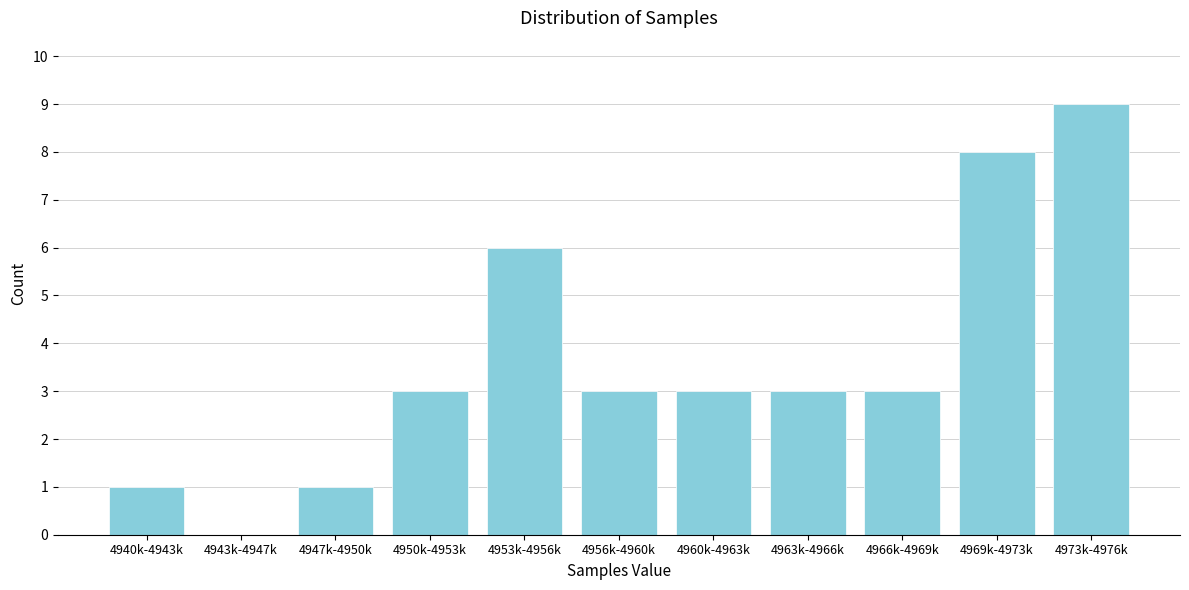

Reading right to left, extract all data points from this chart.

4973k-4976k=9	4969k-4973k=8	4966k-4969k=3	4963k-4966k=3	4960k-4963k=3	4956k-4960k=3	4953k-4956k=6	4950k-4953k=3	4947k-4950k=1	4943k-4947k=0	4940k-4943k=1